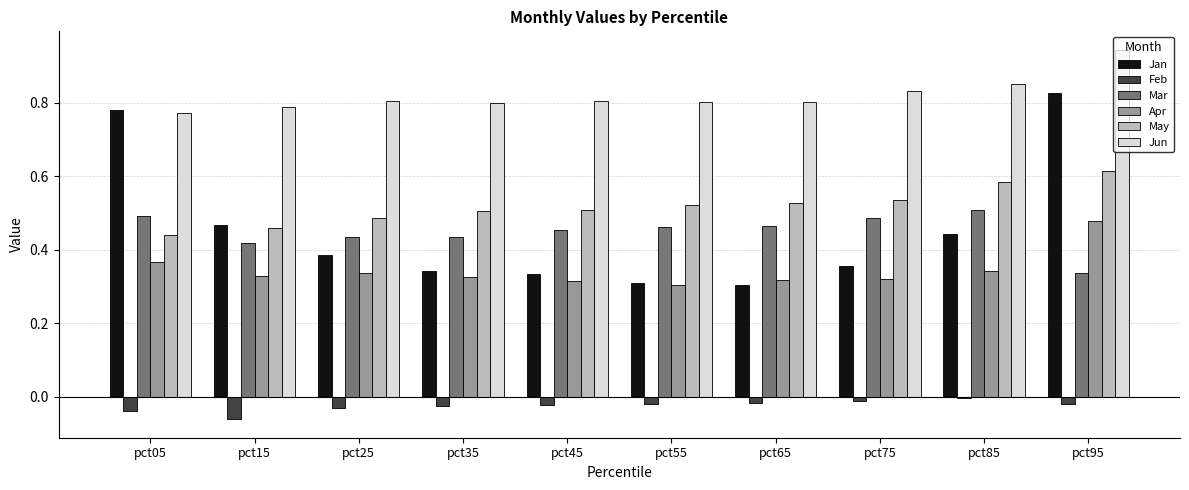

At which label does May reach its minimum?

pct05